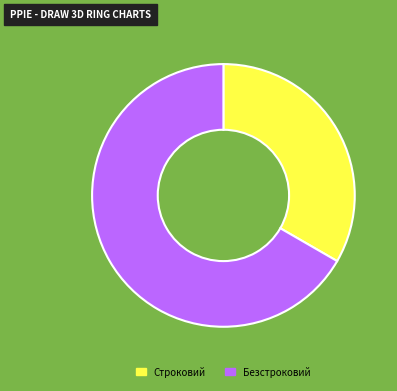

Combined, do Безстроковий and Строковий account for over 50%?

Yes